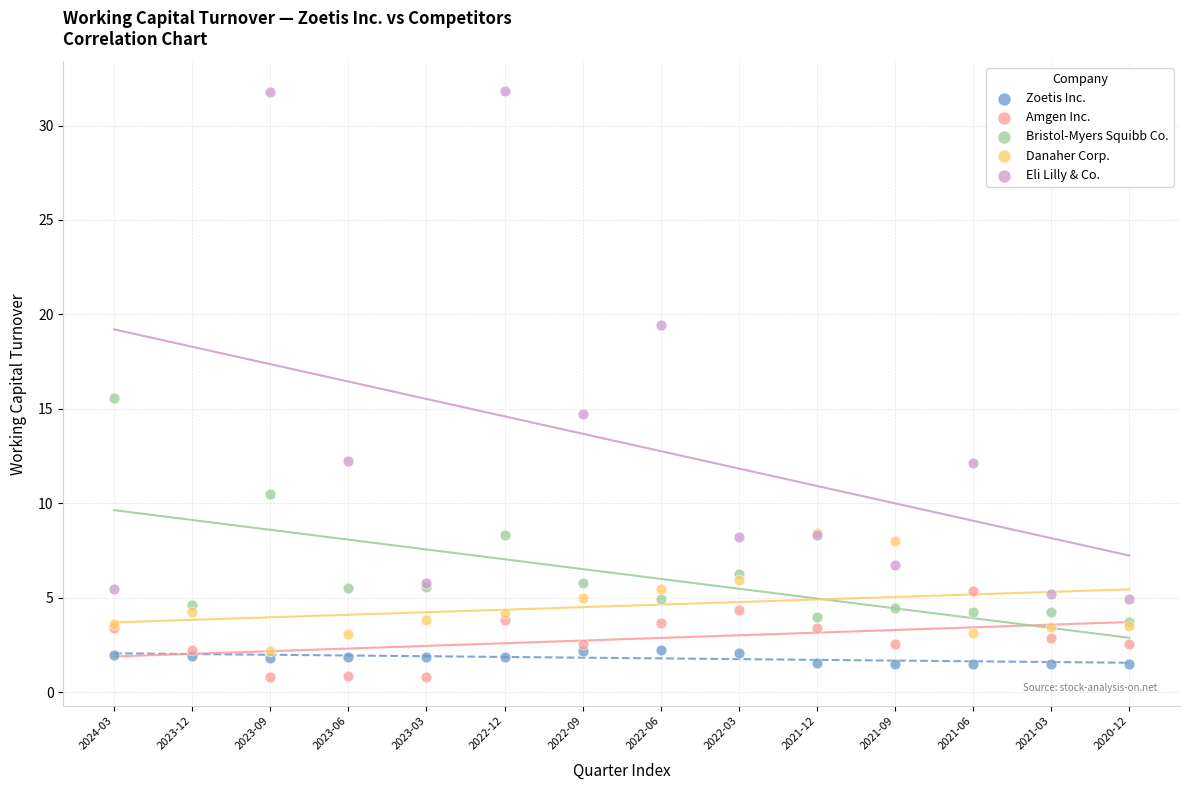

Which series has the widest spread of Y values?

Eli Lilly & Co.